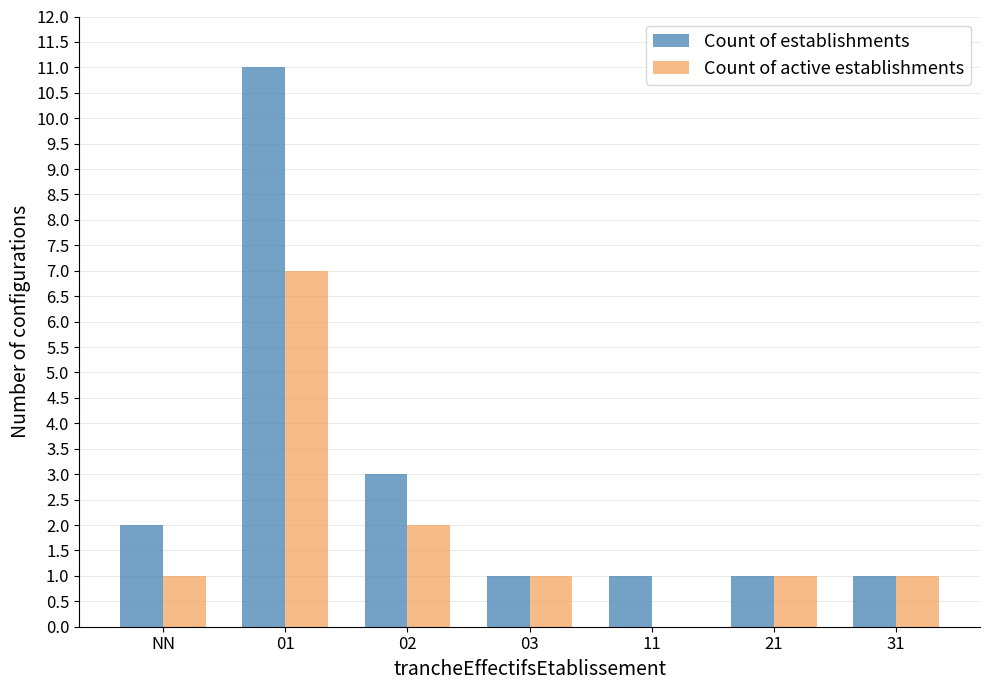

What is the sum of all Count of establishments values?

20